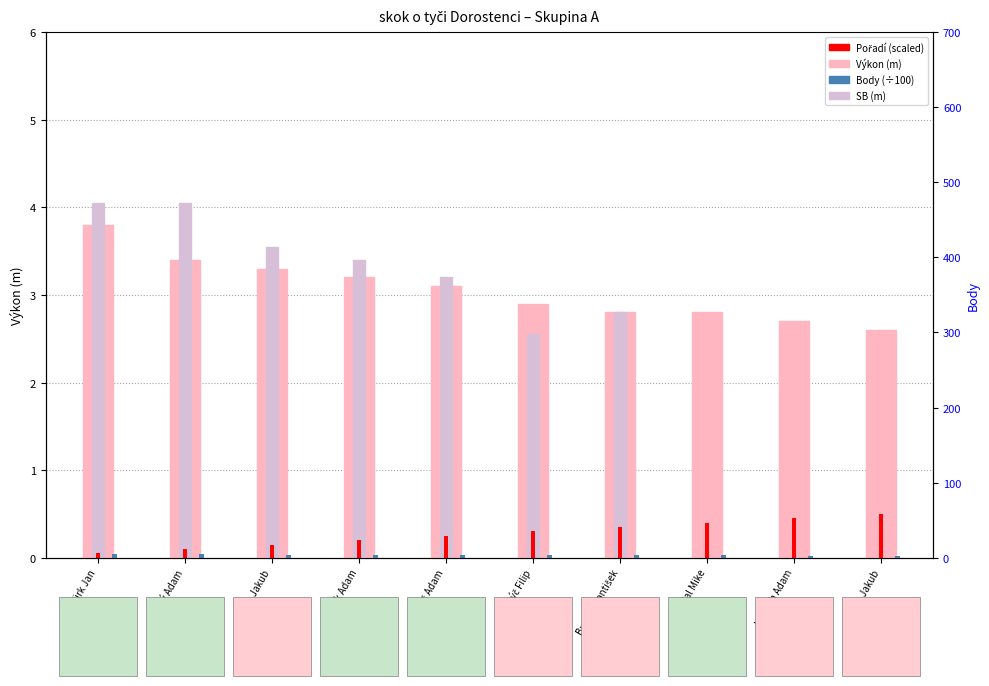

Are the bars horizontal?

No